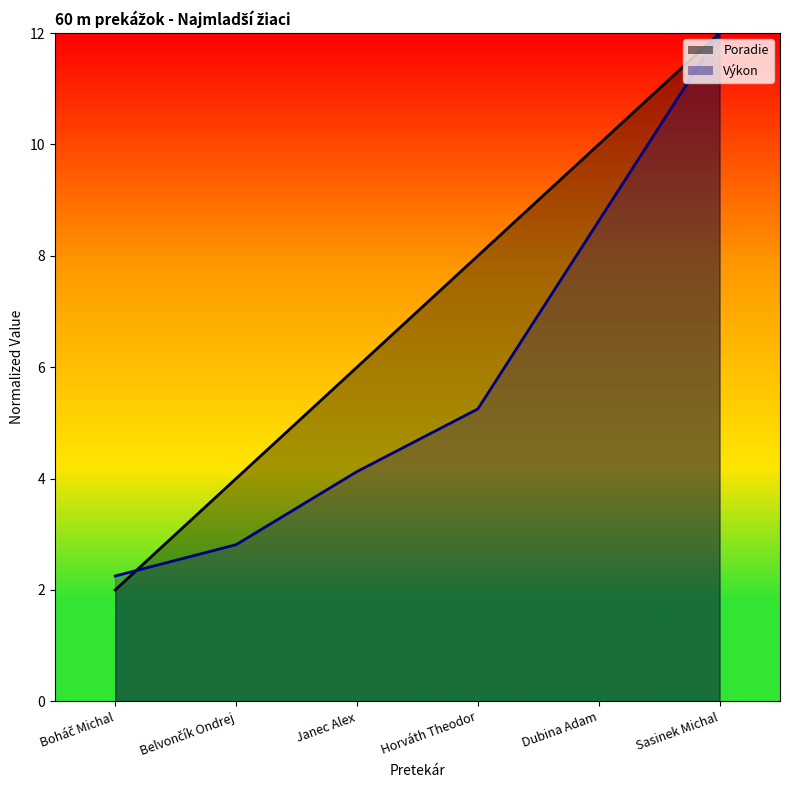

Reading right to left, extract all data points from this chart.

Poradie: Sasinek Michal=12.0	Dubina Adam=10.0	Horváth Theodor=8.0	Janec Alex=6.0	Belvončík Ondrej=4.0	Boháč Michal=2.0
Výkon: Sasinek Michal=12.0	Dubina Adam=8.6	Horváth Theodor=5.3	Janec Alex=4.1	Belvončík Ondrej=2.8	Boháč Michal=2.3